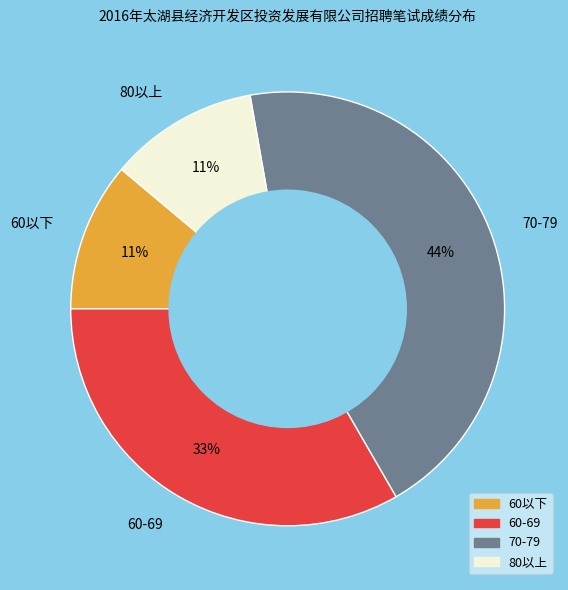

To the nearest percent, what is the combined percentage of 70-79 and 60-69?

78%